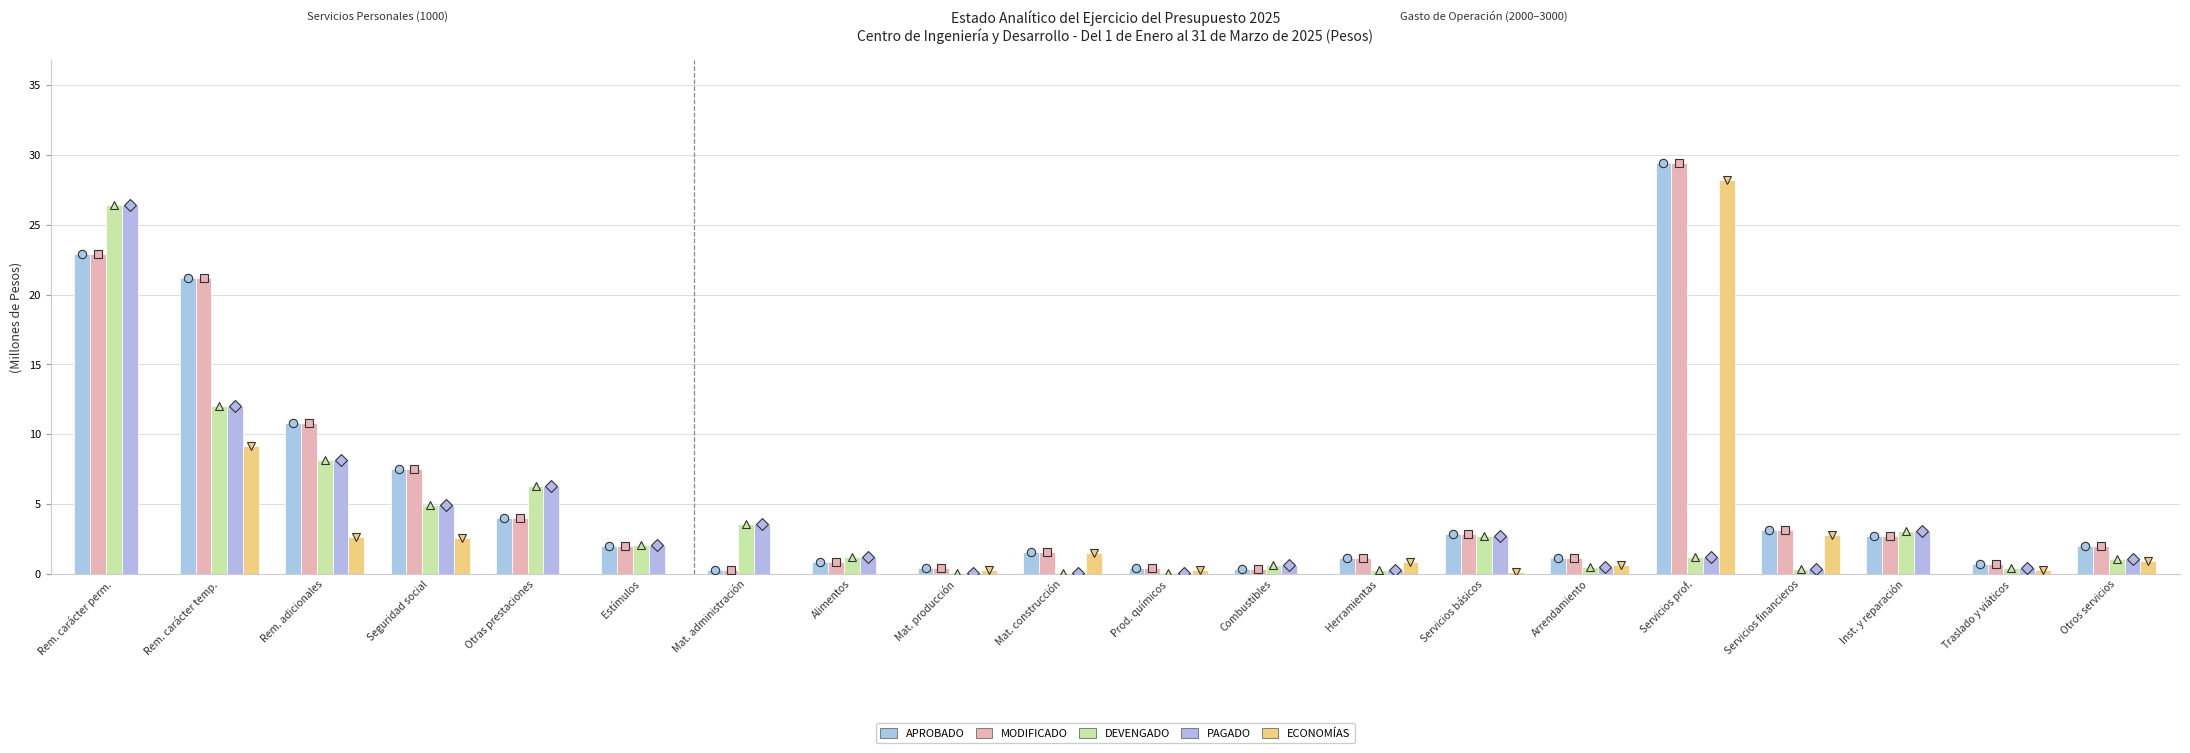

What is the value of the ECONOMÍAS bar at the 16th from the left?

28.2